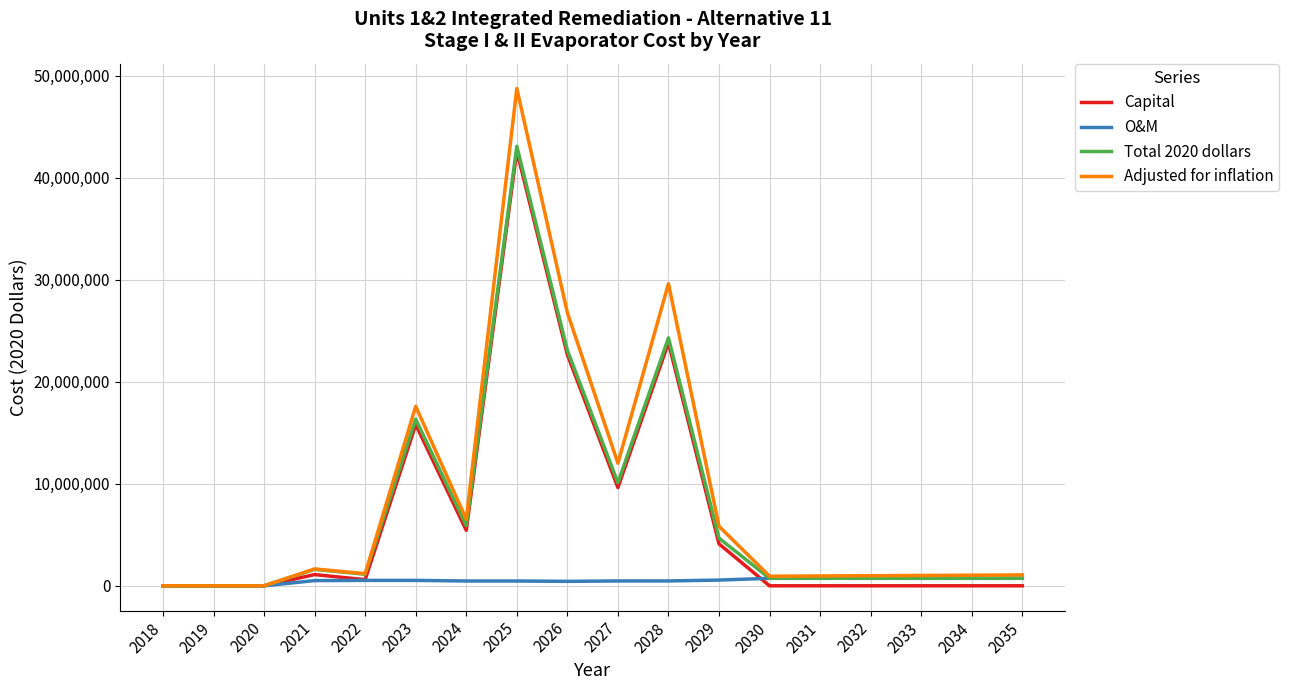

How many lines are shown in the chart?

4